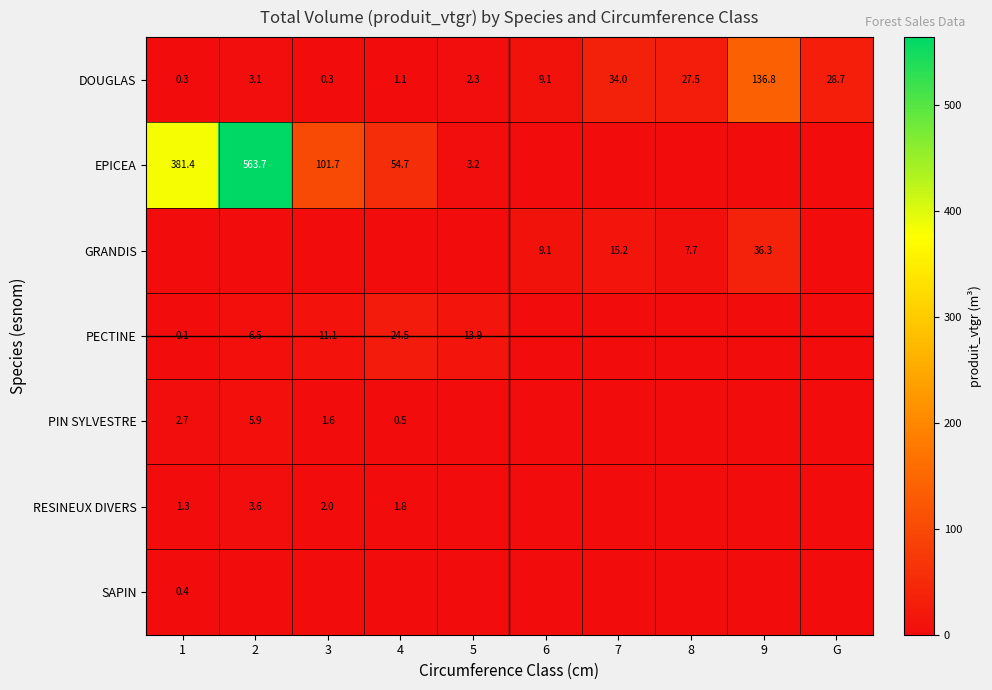

What is the total value across all series at G?

28.7